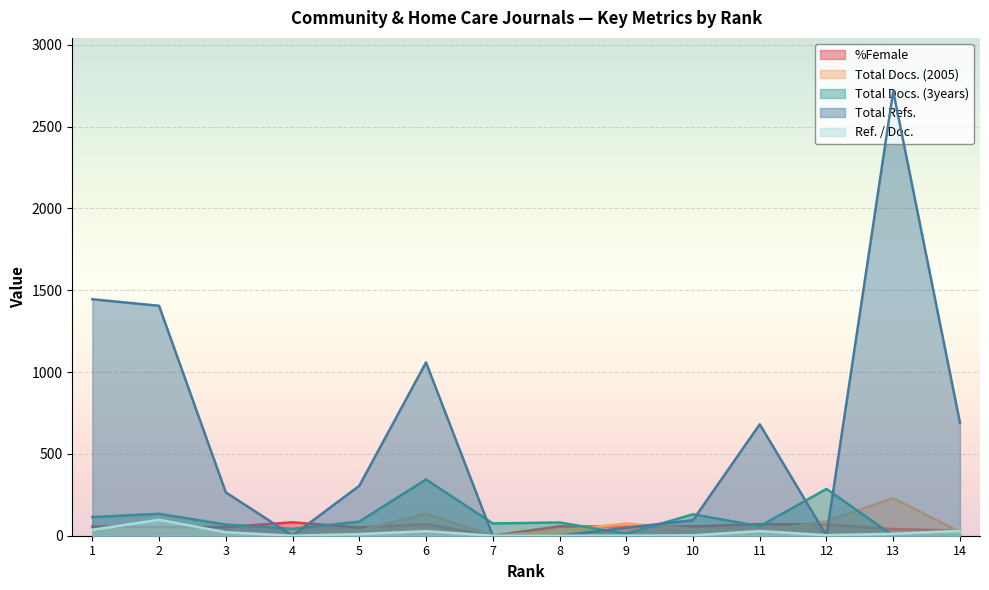

Is it true that Total Refs. equals 429.2 at 3?

False